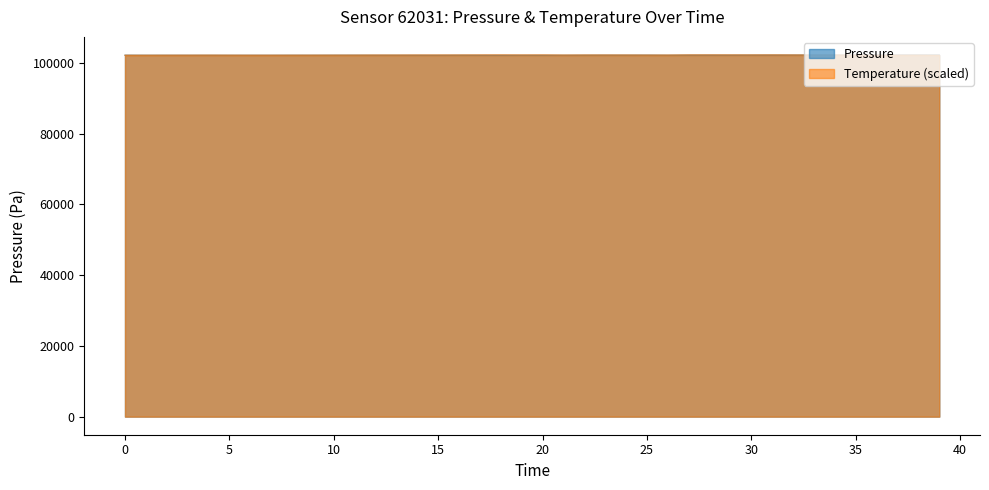

Reading right to left, what are all the values shown in this chart?

Pressure: 102204.8	102200.9	102197.1	102184.4	102178.1	102176.7	102175.0	102173.5	102173.3	102167.8	102160.5	102165.5	102163.1	102140.7	102159.5	102152.3	102154.8	102148.6	102134.4	102139.3	102141.8	102138.1	102141.2	102147.5	102133.4	102139.6	102142.3	102140.3	102148.7	102144.4	102137.6	102140.6	102131.1	102133.1	102129.9	102132.8	102132.7	102133.8	102135.3	102147.6
Temperature: 102136.8	102162.4	102155.5	102146.6	102169.3	102186.1	102174.2	102192.0	102204.8	102196.9	102198.9	102203.8	102199.9	102169.3	102168.3	102180.1	102183.1	102182.1	102170.3	102196.9	102189.0	102200.8	102194.9	102185.1	102183.1	102183.1	102172.3	102174.2	102160.4	102157.5	102153.5	102150.6	102146.6	102144.7	102150.6	102158.5	102149.6	102146.6	102137.8	102129.9